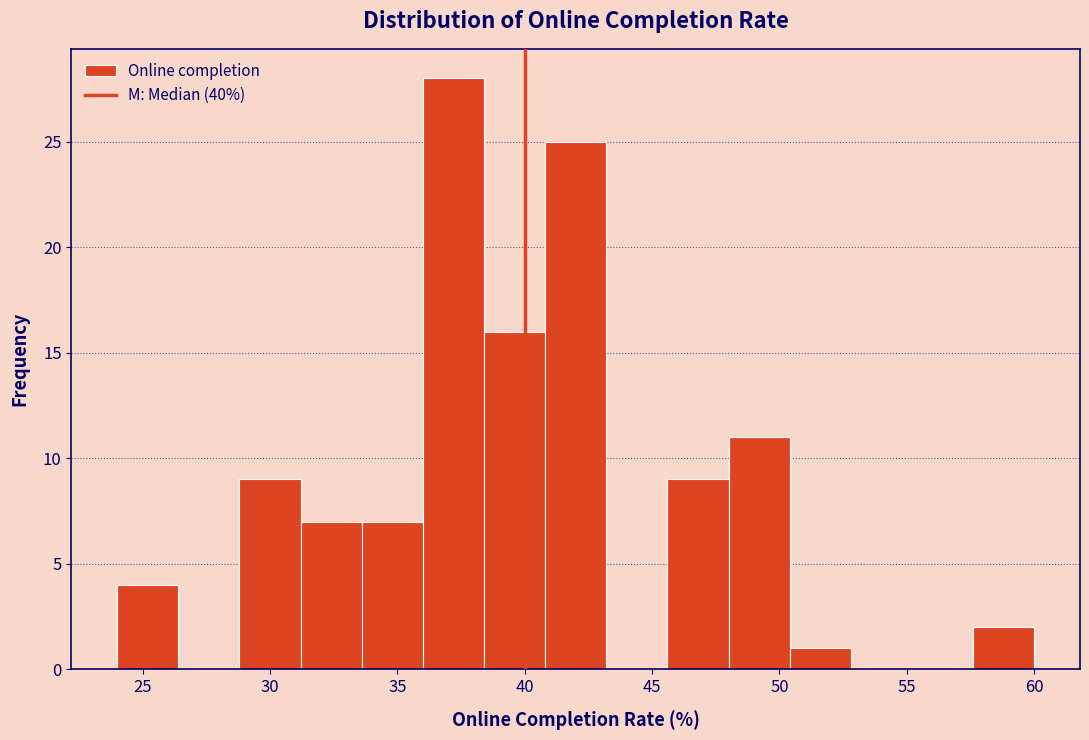

Reading left to right, list every bar in this chart as the range it spans on the x-axis followed by its height. Neither the bar edges nor the heights are printed on the chart, so give them approximately, as read against the axes.

24.0 to 26.4: 4
26.4 to 28.8: 0
28.8 to 31.2: 9
31.2 to 33.6: 7
33.6 to 36.0: 7
36.0 to 38.4: 28
38.4 to 40.8: 16
40.8 to 43.2: 25
43.2 to 45.6: 0
45.6 to 48.0: 9
48.0 to 50.4: 11
50.4 to 52.8: 1
52.8 to 55.2: 0
55.2 to 57.6: 0
57.6 to 60.0: 2